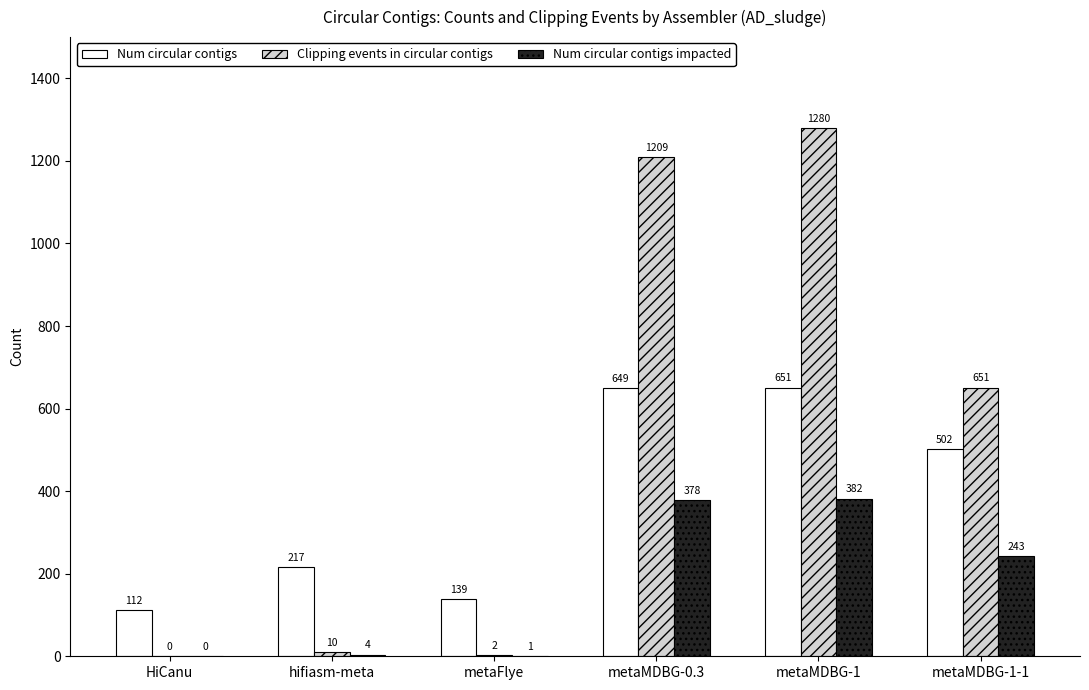

At which label does Clipping events in circular contigs first exceed 651?

metaMDBG-0.3